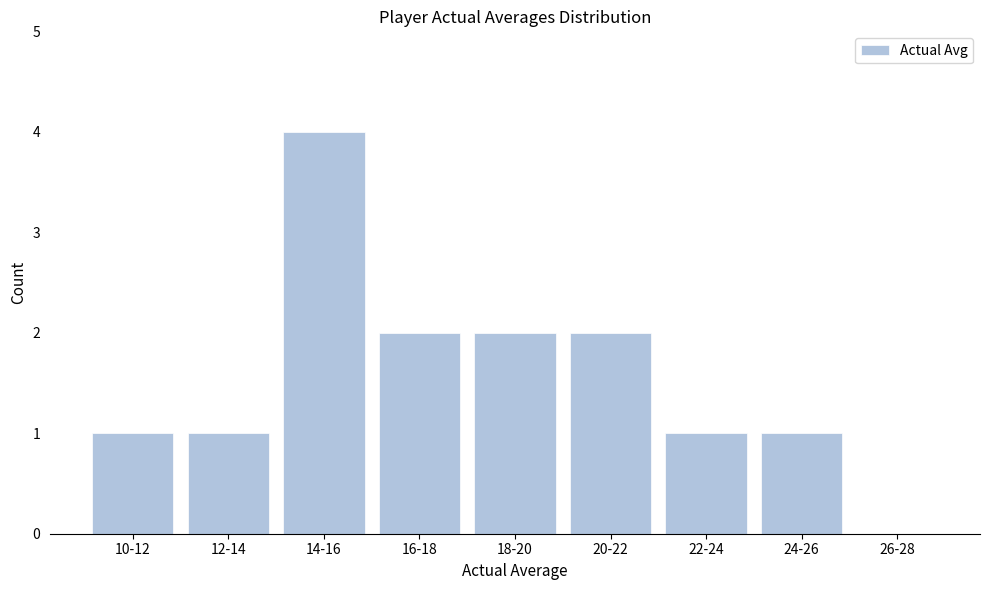

Reading right to left, transcribe all the data shown in this chart.

26-28=0	24-26=1	22-24=1	20-22=2	18-20=2	16-18=2	14-16=4	12-14=1	10-12=1